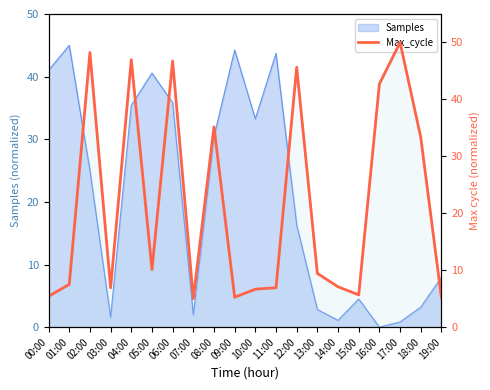

The value at 01:00 is 2.9. True or false?

False